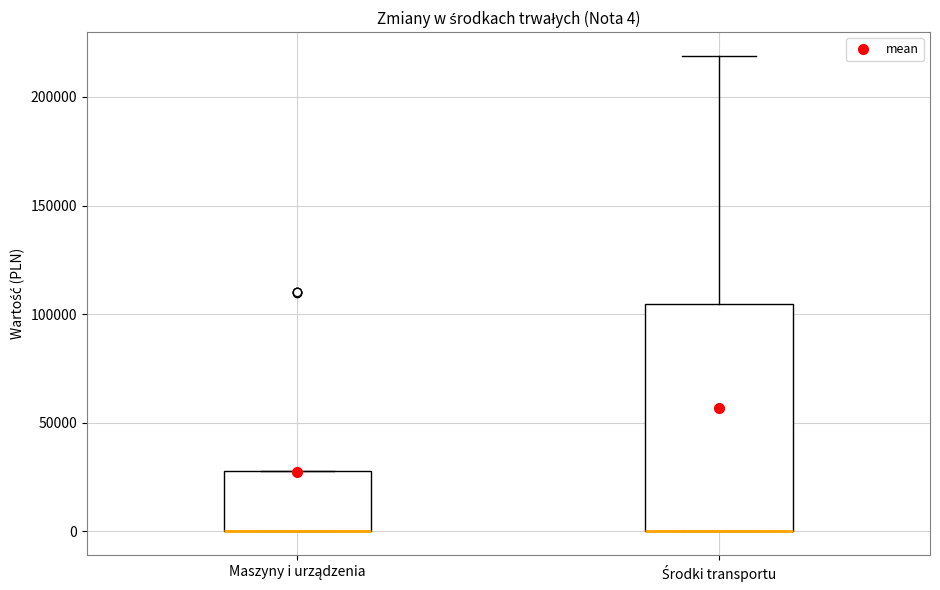

Which box is the tallest, from its lower edge to its upper edge?

Środki transportu